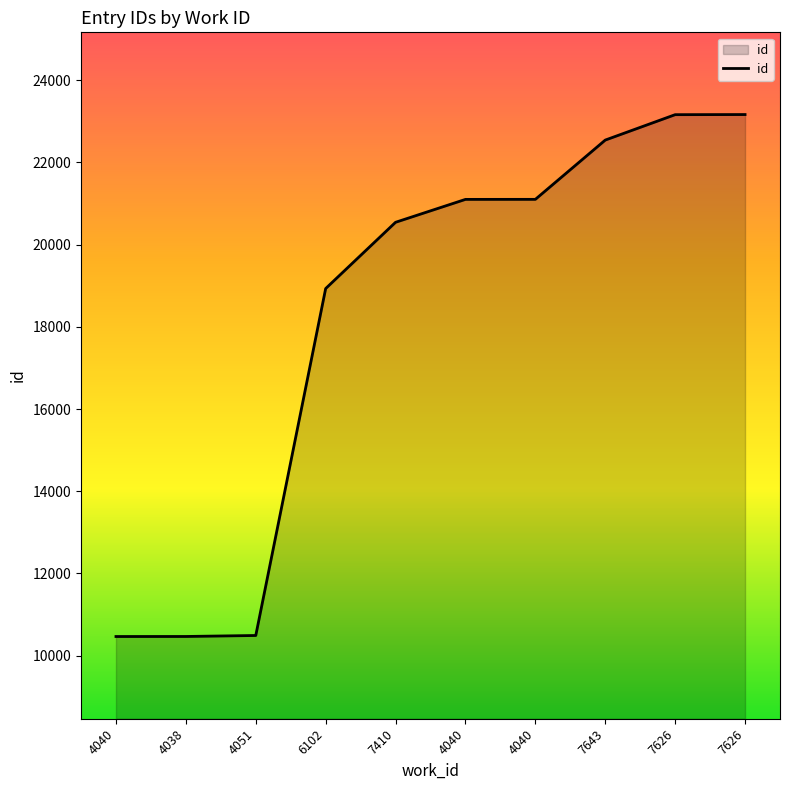

Is this an area chart (filled region under the line)?

Yes